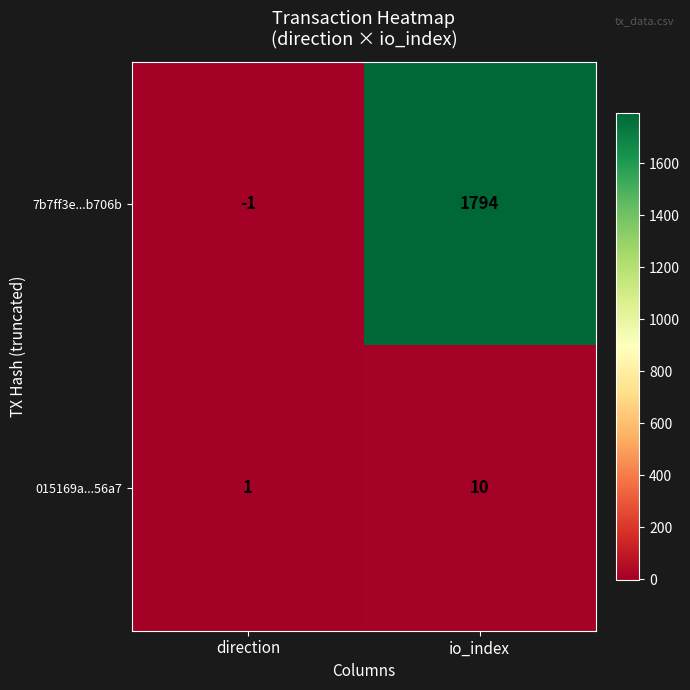

Rank the series by their average value, from lowest to highest.

015169a...56a7, 7b7ff3e...b706b